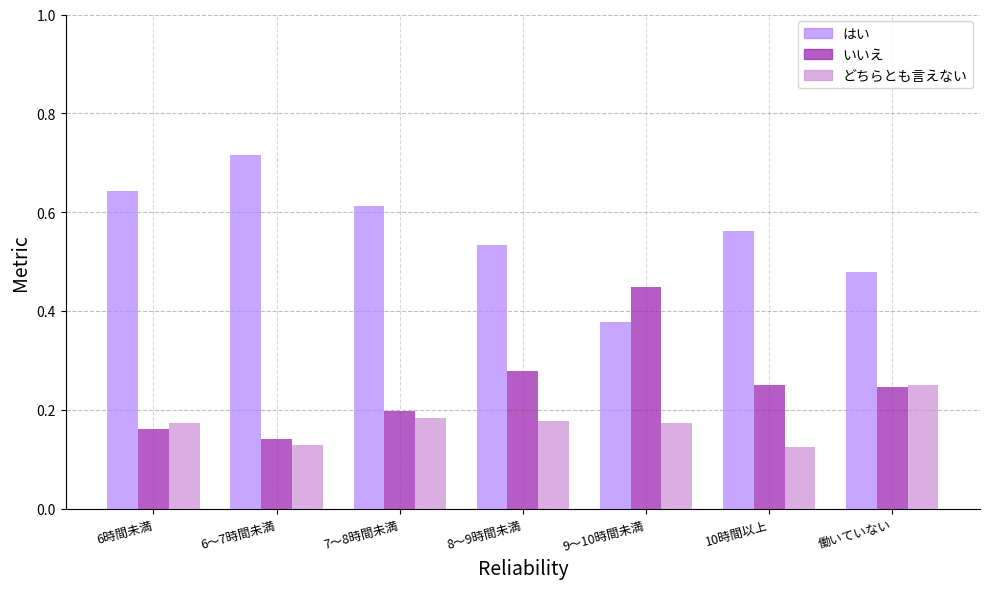

What is the total value across all series at 7～8時間未満?

1.0